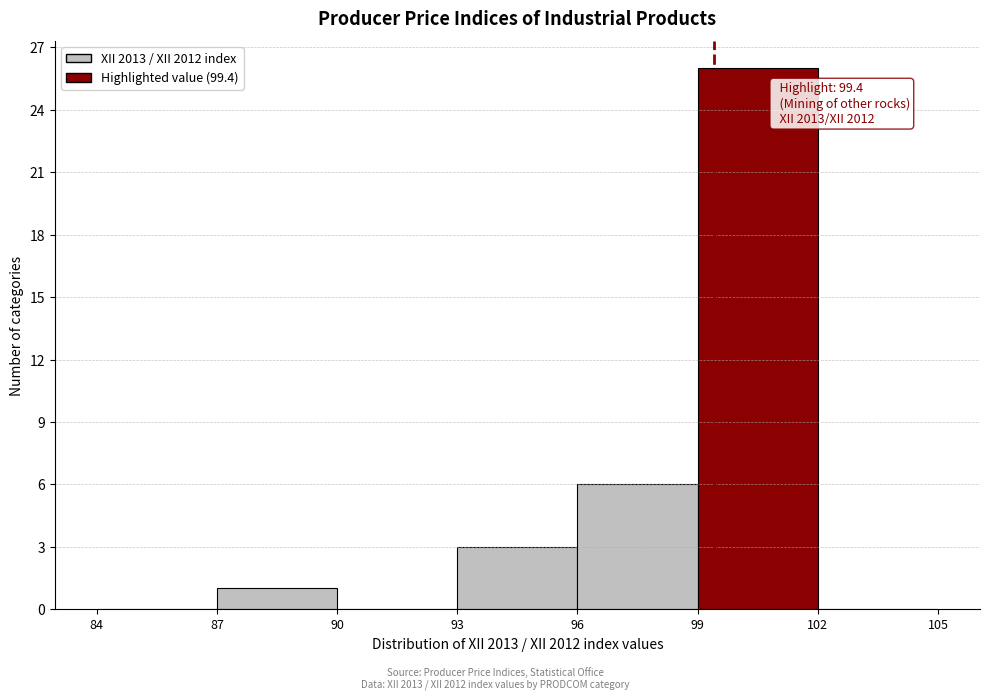

Which range on the x-axis has the tallest bar?

99 to 102